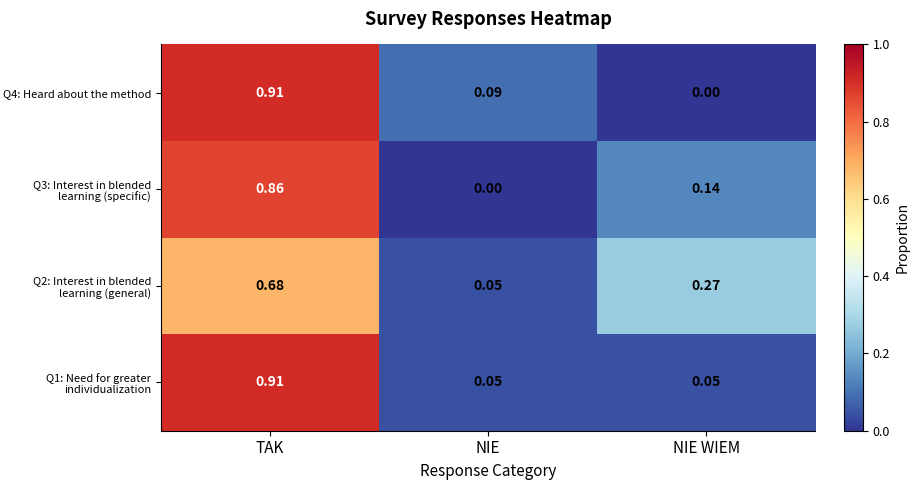

Is the value of Q4: Heard about the method at NIE WIEM greater than the value of Q1: Need for greater individualization at NIE WIEM?

No